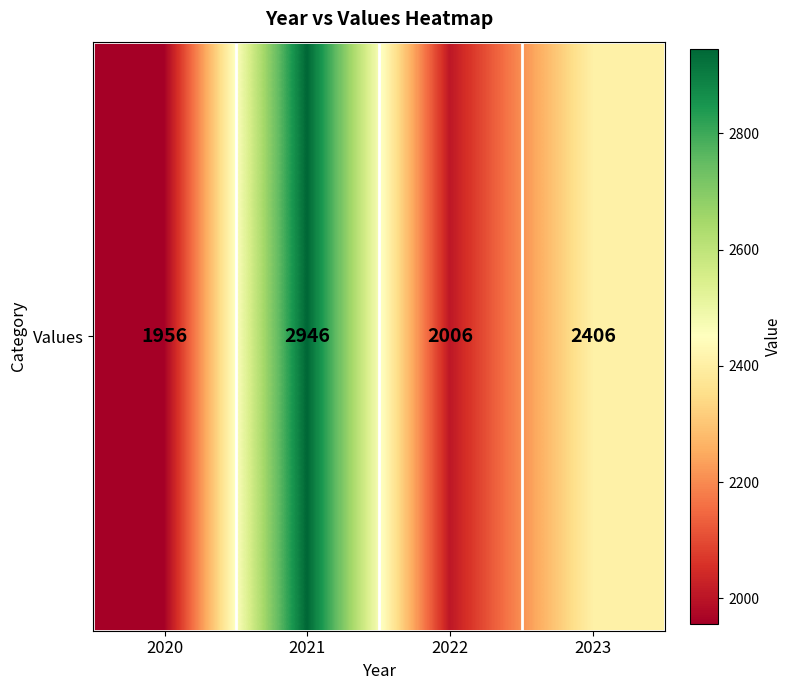

Which category has the highest value across all series?

2021